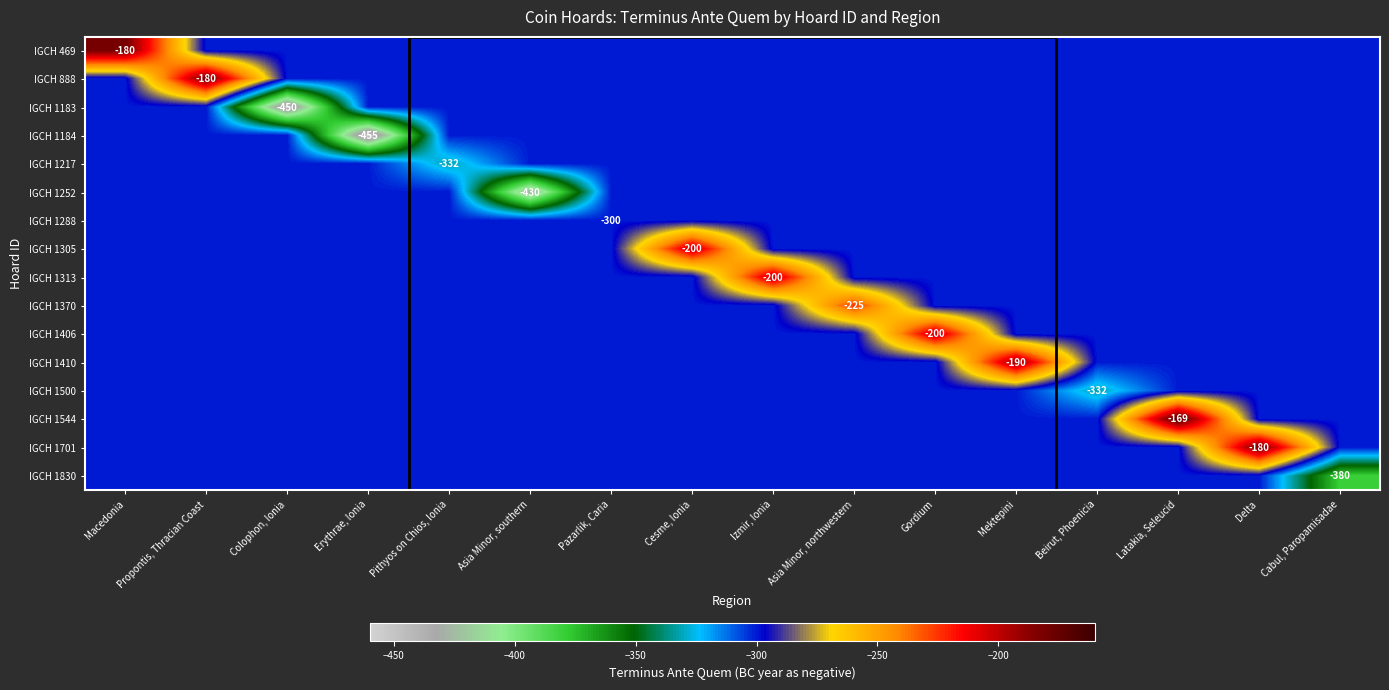

The value of IGCH 1830 at Cabul, Paropamisadae is -380. True or false?

True